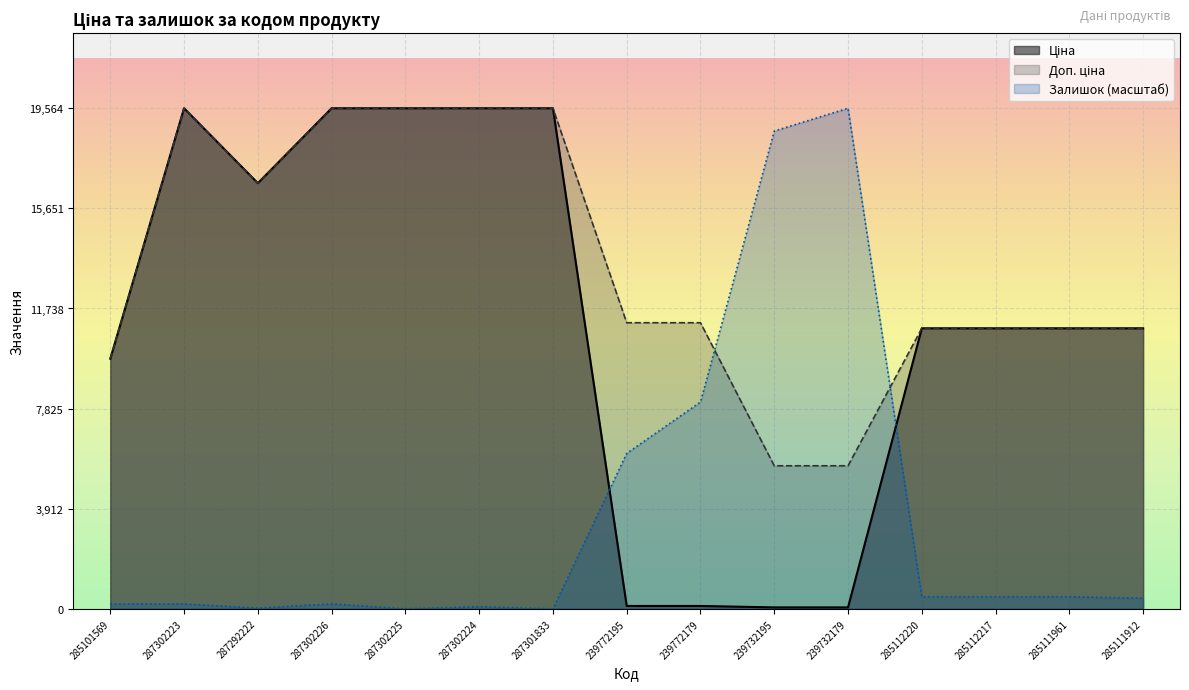

Reading right to left, extract all data points from this chart.

Ціна: 285111912=10964.4	285111961=10964.4	285112217=10964.4	285112220=10964.4	239732179=55.9	239732195=55.9	239772179=111.8	239772195=111.8	287301833=19564.9	287302224=19564.9	287302225=19564.9	287302226=19564.9	287292222=16636.8	287302223=19564.9	285101569=9775.5
Доп. ціна: 285111912=10964.4	285111961=10964.4	285112217=10964.4	285112220=10964.4	239732179=5591.0	239732195=5591.0	239772179=11182.0	239772195=11182.0	287301833=19564.9	287302224=19564.9	287302225=19564.9	287302226=19564.9	287292222=16636.8	287302223=19564.9	285101569=9775.5
Залишок: 285111912=418.1	285111961=473.8	285112217=473.8	285112220=473.8	239732179=19564.9	239732195=18673.0	239772179=8082.4	239772195=6075.7	287301833=0.0	287302224=83.6	287302225=0.0	287302226=195.1	287292222=27.9	287302223=195.1	285101569=195.1